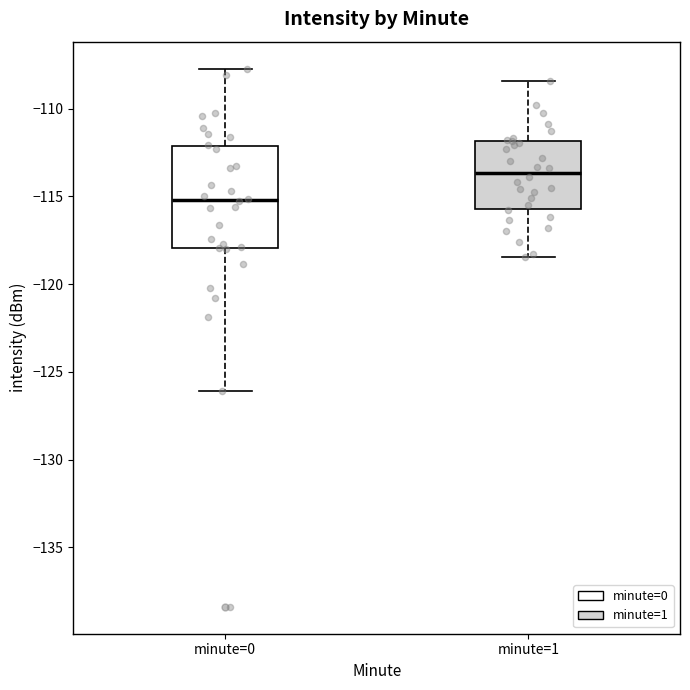

Reading left to right, read every box against the y-axis: the position of its median line, the range the box covers, and the ends of its whiskers. The values are not printed on the chart, so give them approximately, as read against the axis.

minute=0: median -115.0, box -118.0 to -112.0, whiskers -126.0 to -107.5
minute=1: median -113.5, box -115.5 to -112.0, whiskers -118.5 to -108.5